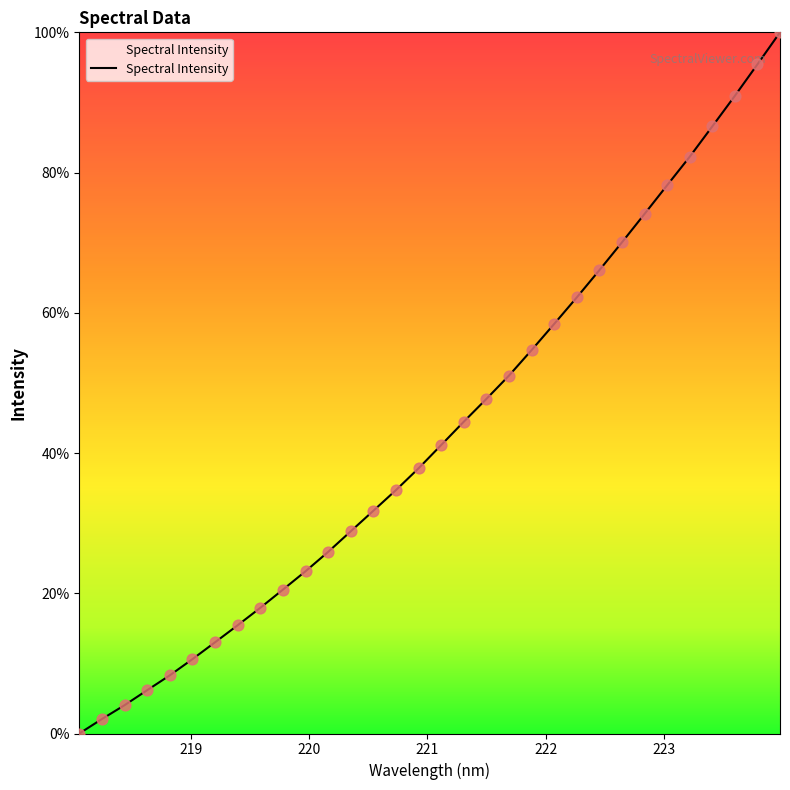

What is the greatest value displayed?

100.0